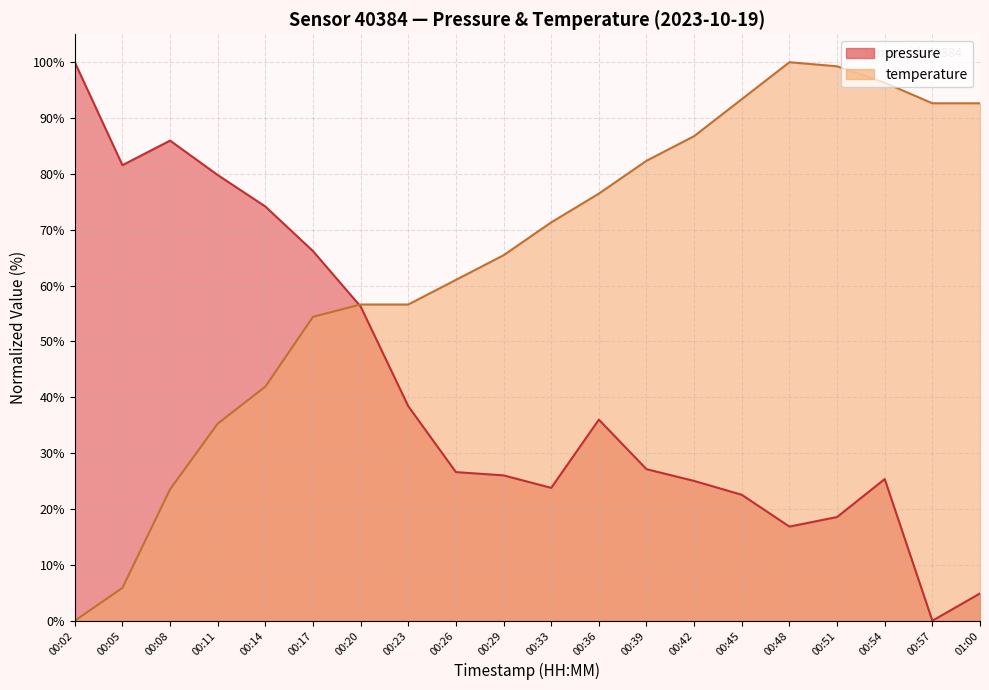

Count the number of data series in this chart.

2